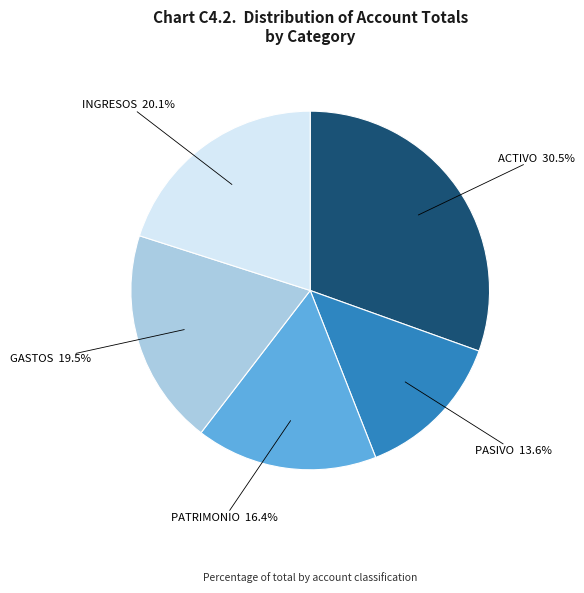

Which category has the biggest portion of the pie?

ACTIVO